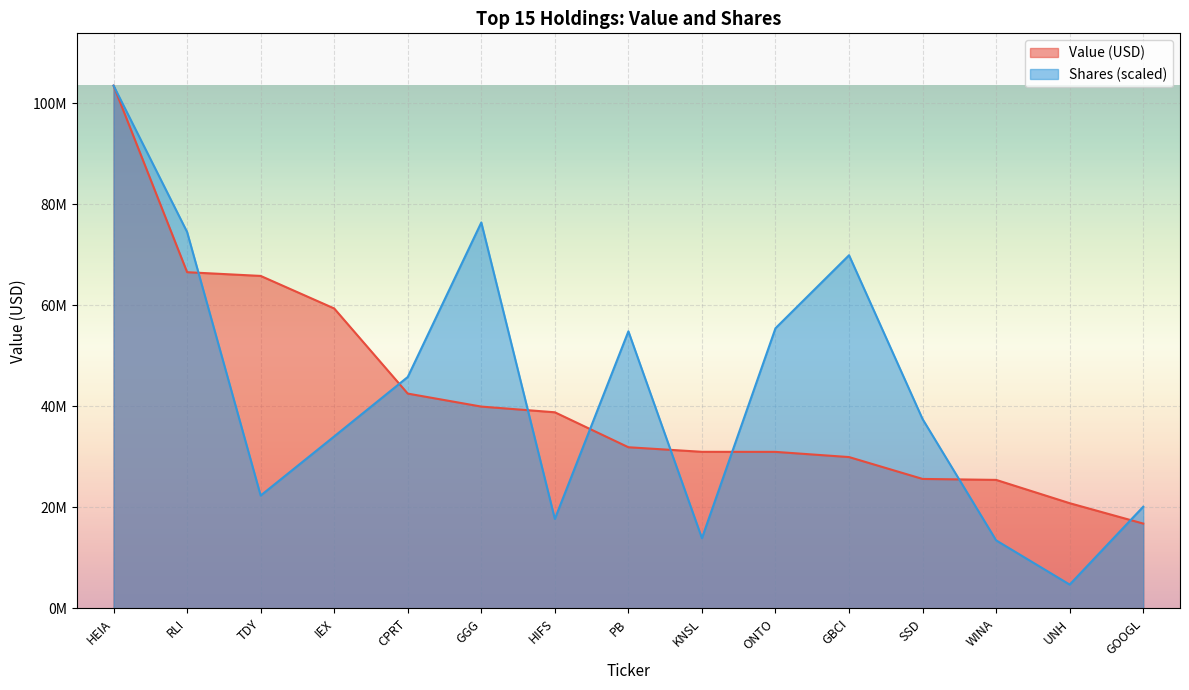

True or false: Value (thousands) and Shares cross at least once.

True